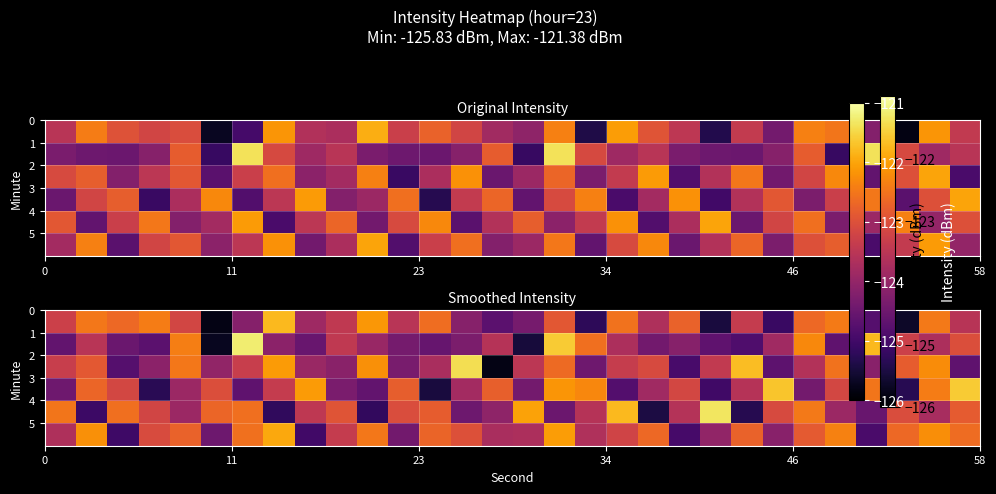

At how many categories does at least one series exceed -123?

30